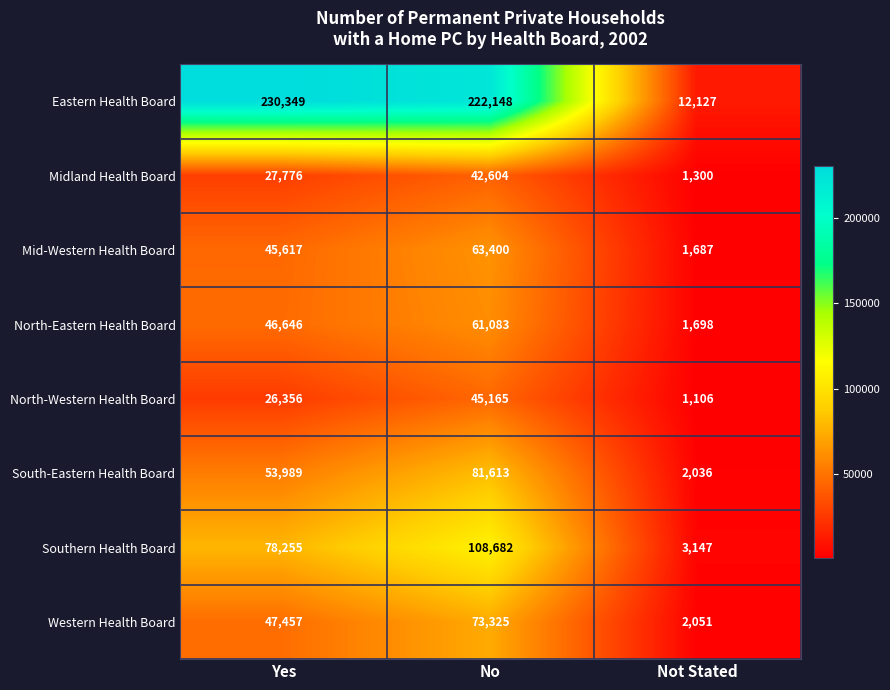

What value does the Western Health Board series have at Yes, to the nearest 100?

47500